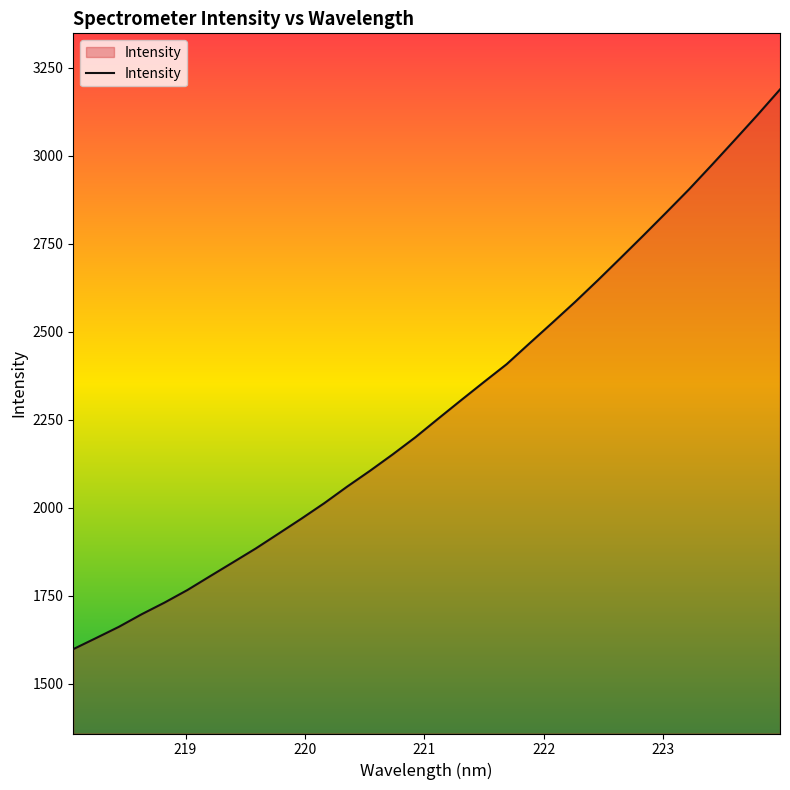

What is the sum of all values?

73146.4